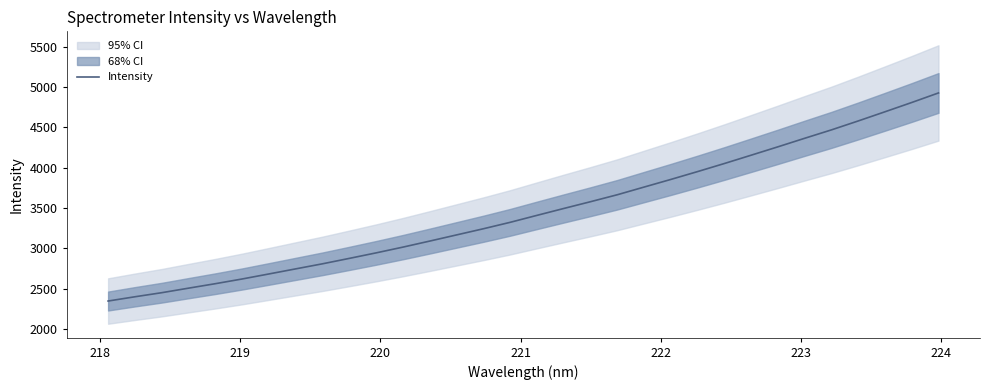

True or false: there are more than 1 points higher than both neighbors.

False